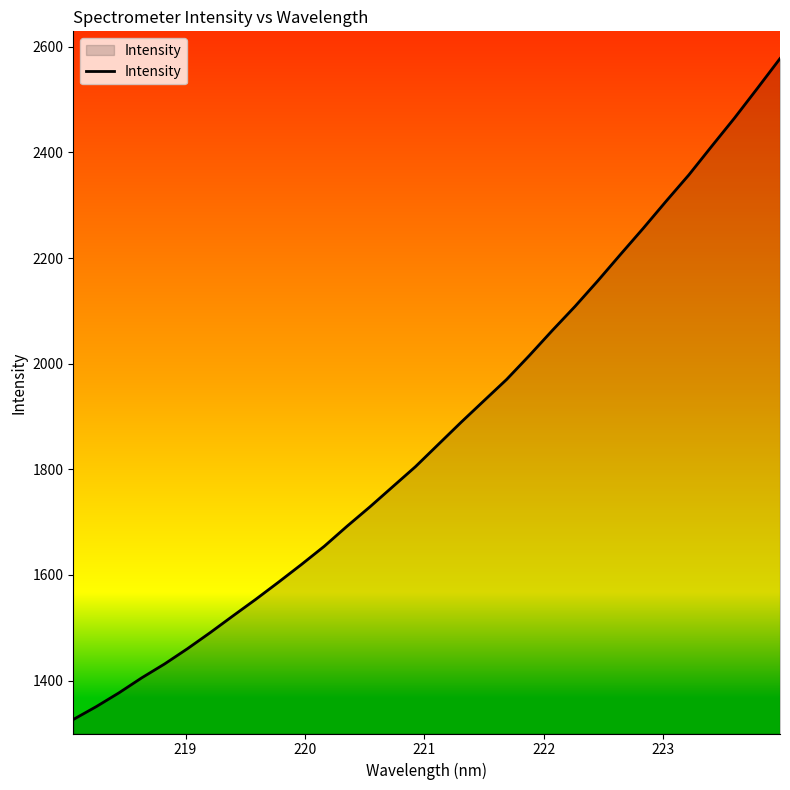

What is the smallest value displayed?

1326.4